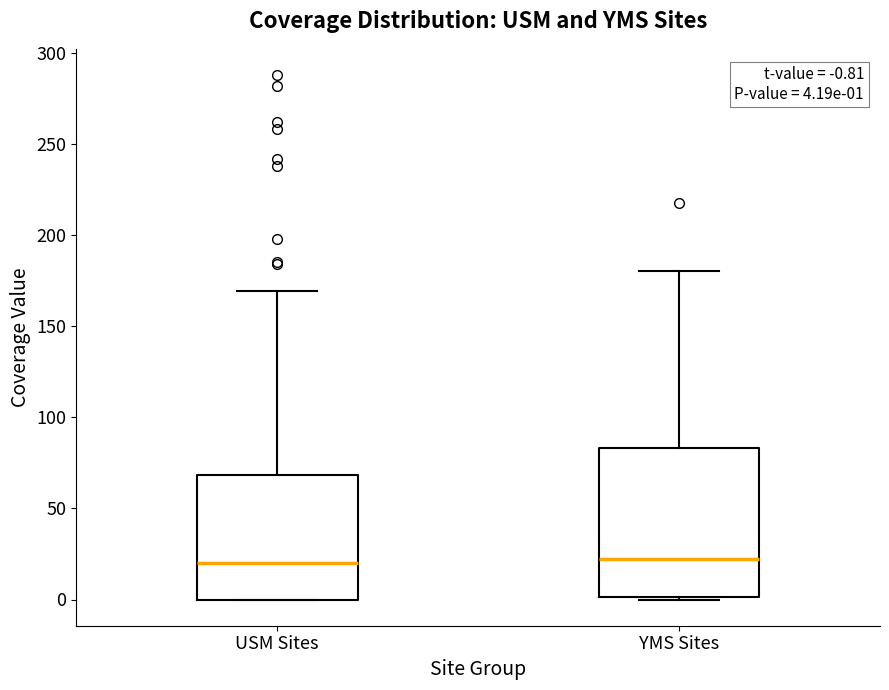

Which box is the tallest, from its lower edge to its upper edge?

YMS Sites